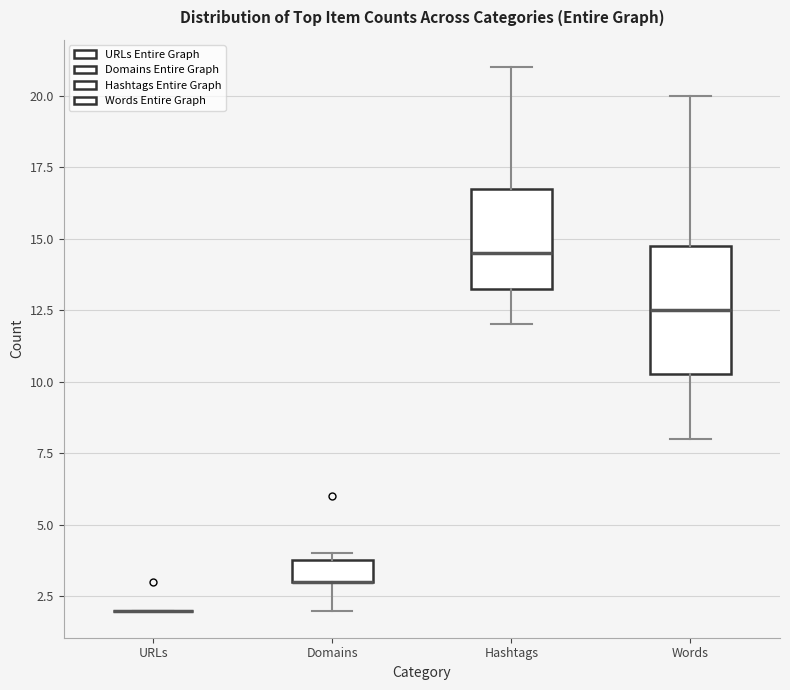

Reading left to right, read every box against the y-axis: the position of its median line, the range the box covers, and the ends of its whiskers. The values are not printed on the chart, so give them approximately, as read against the axis.

URLs: box collapsed to a line at 2.0, whiskers 2.0 to 2.0
Domains: median 3.0 (drawn on the box's lower edge), box 3.0 to 4.0, whiskers 2.0 to 4.0 (just above the box's upper edge)
Hashtags: median 14.5, box 13.5 to 17.0, whiskers 12.0 to 21.0
Words: median 12.5, box 10.5 to 15.0, whiskers 8.0 to 20.0